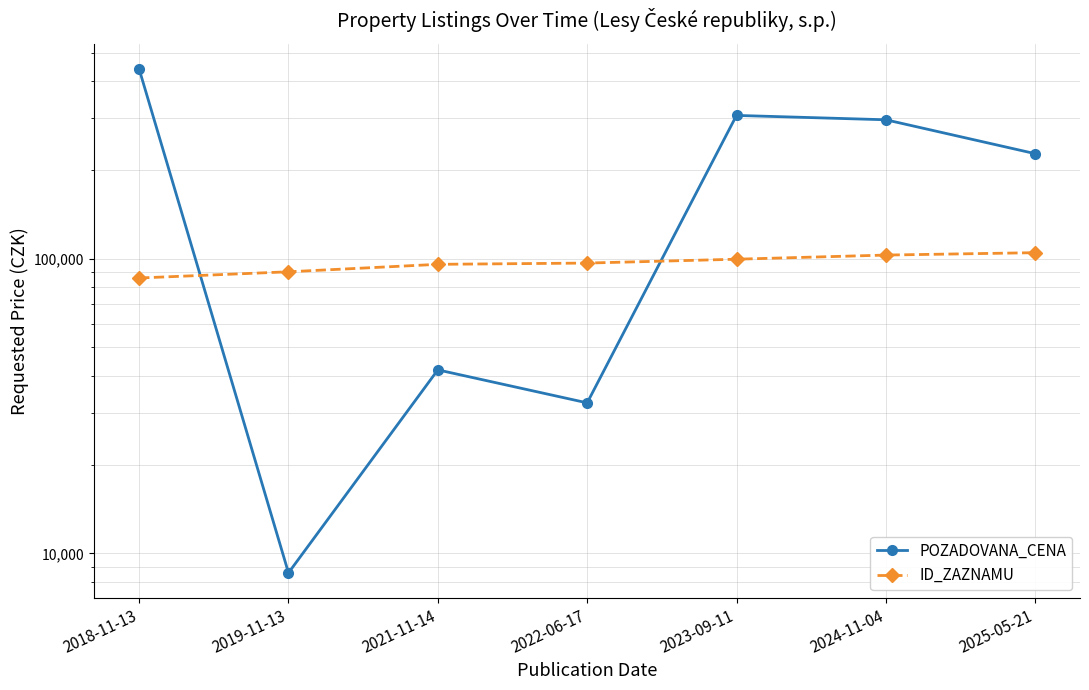

Does the chart display data point markers on the line(s)?

Yes